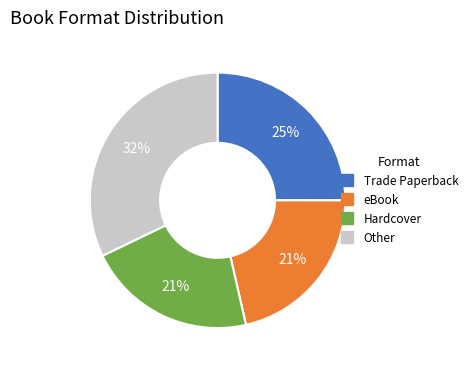

To the nearest percent, what is the difference between the largest and smallest slice percentages?

11%